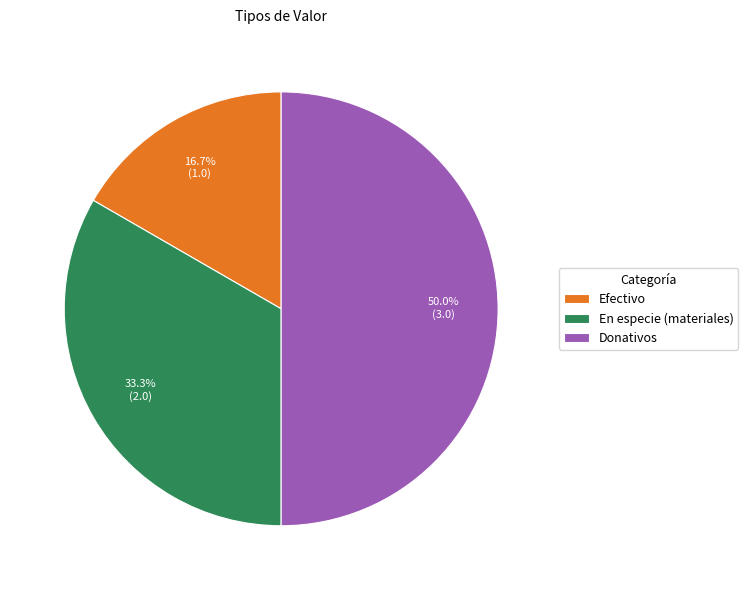

Is Efectivo the majority of the pie?

No